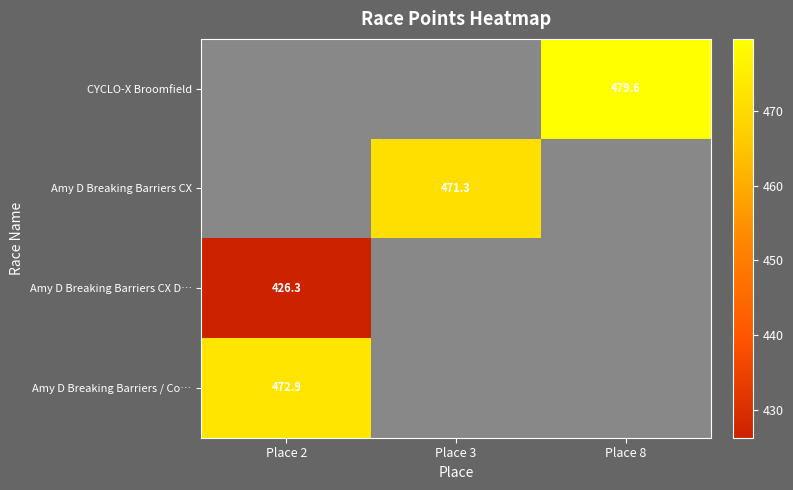

The CYCLO-X Broomfield series shows 479.6 at Place 8. True or false?

True